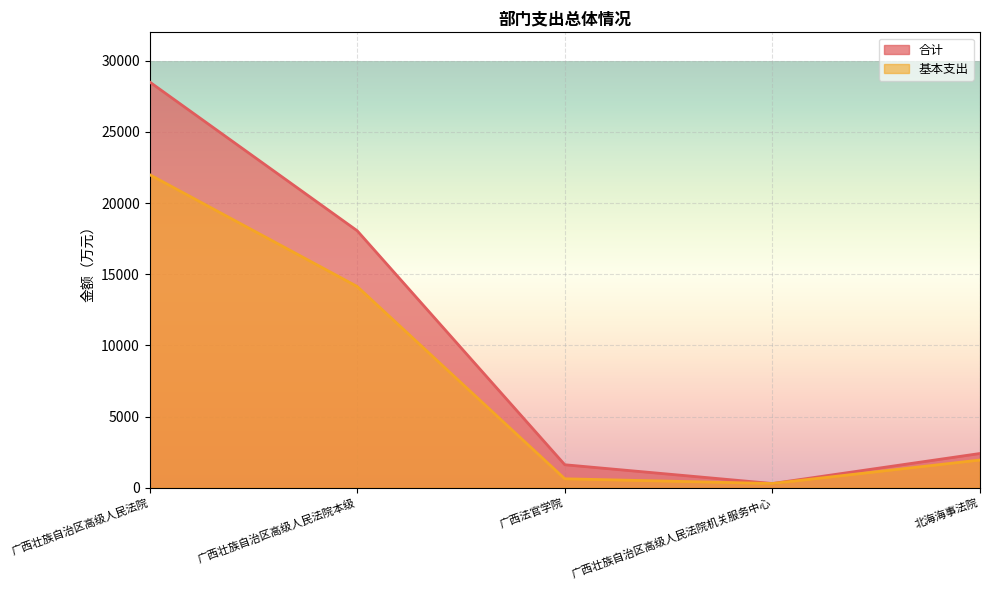

What is the label of the 1st point from the right?

北海海事法院